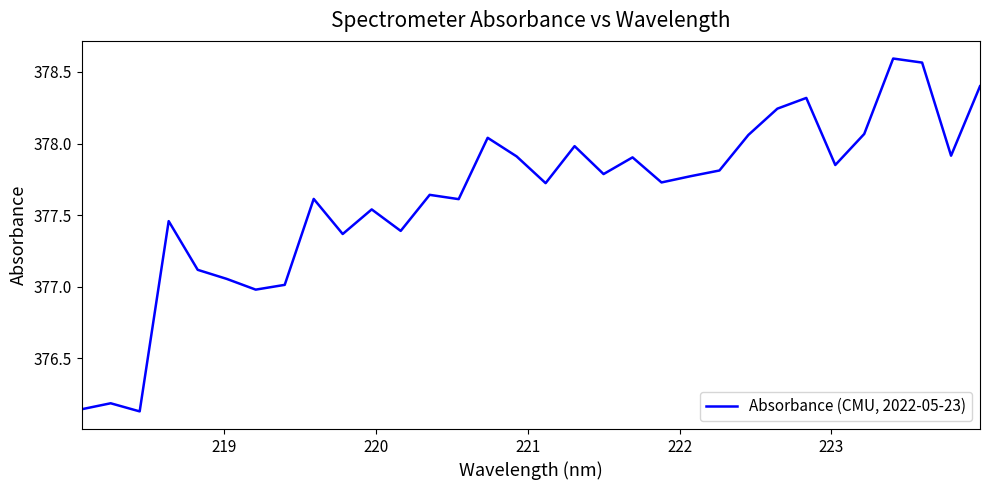

True or false: there are more than 0 points higher than both neighbors.

True